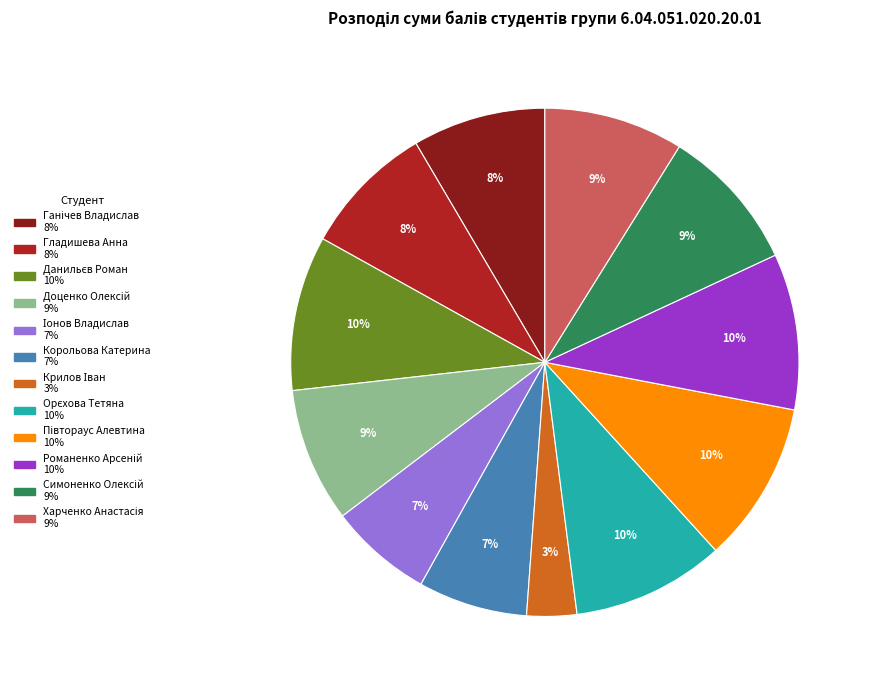

What percentage is the Гладишева Анна slice, to the nearest percent?

8%